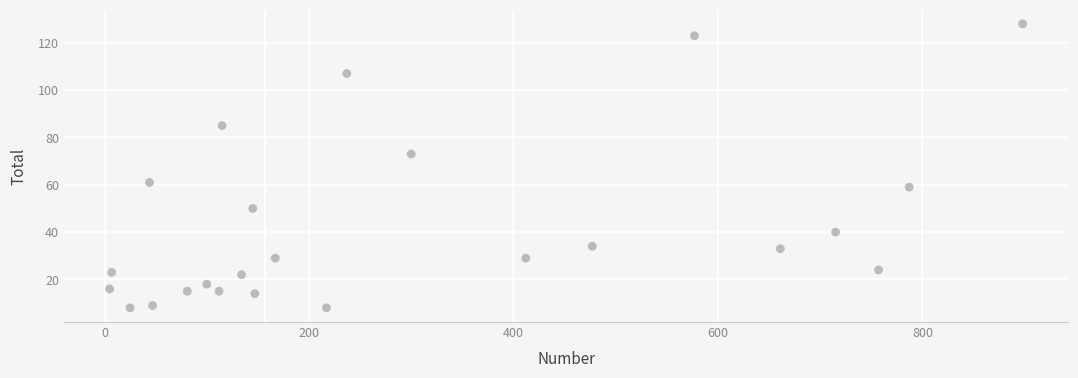

What Y value in the scatter plot is closest to 68?

73